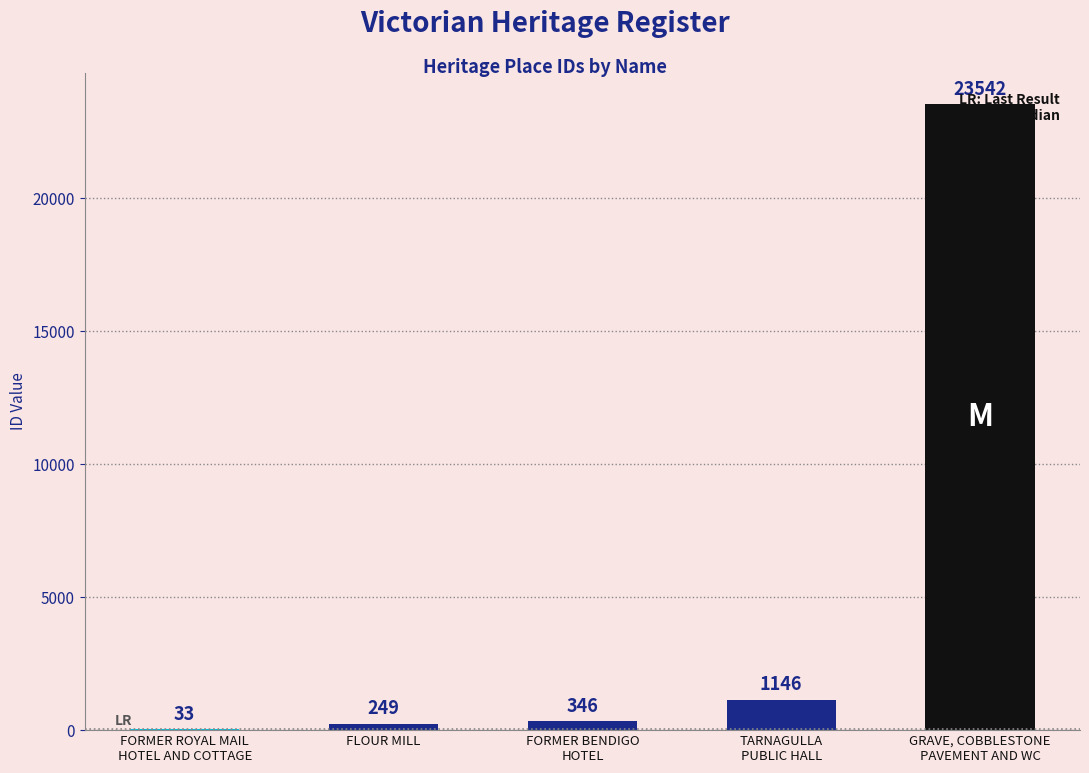

What is the approximate value at FLOUR MILL, to the nearest 10?

250